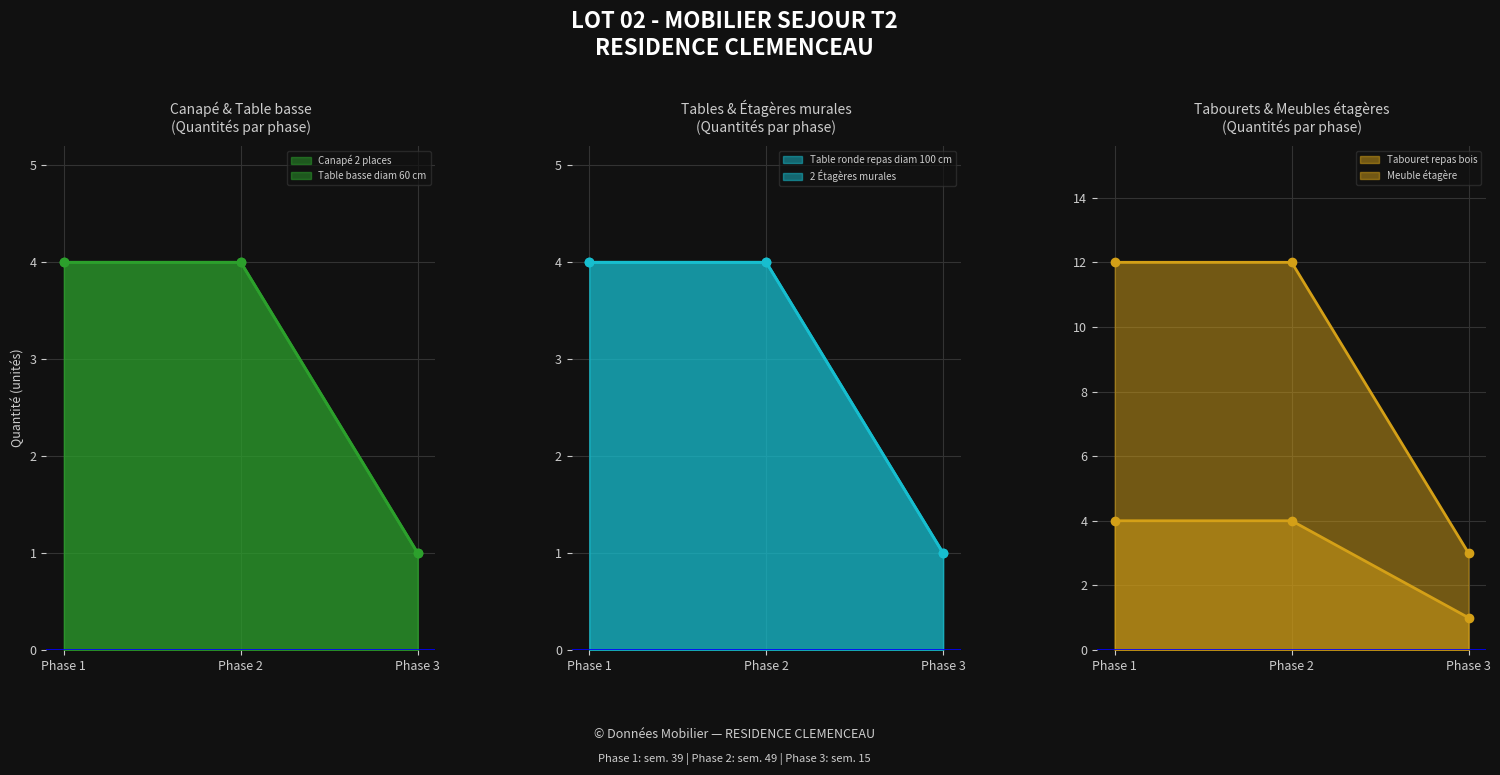

How many data points in 2 Étagères murales are less than 4?

1